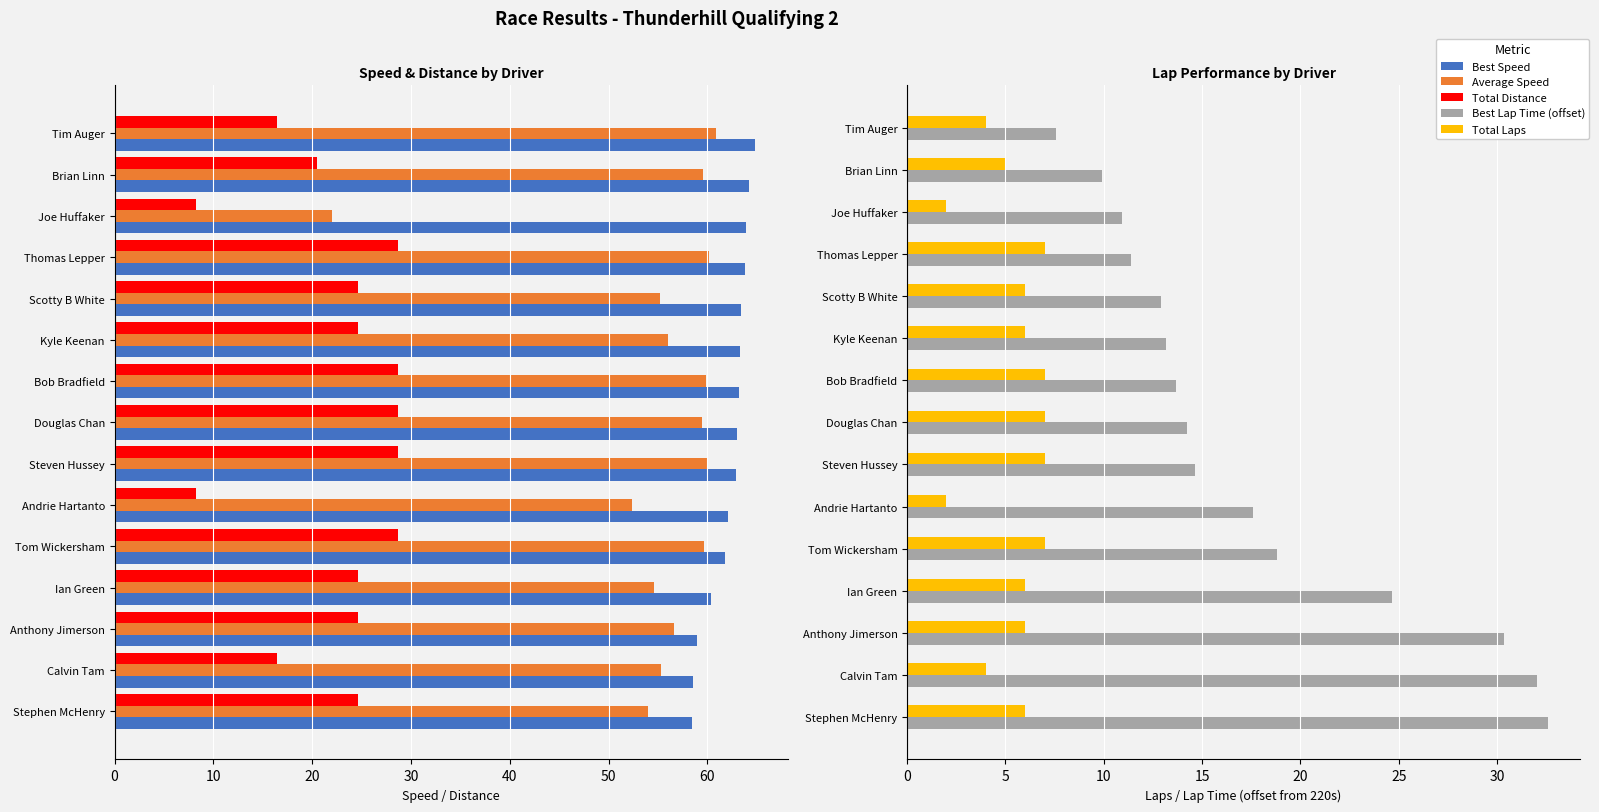

The value of Average Speed at Douglas Chan is 14.7. True or false?

False